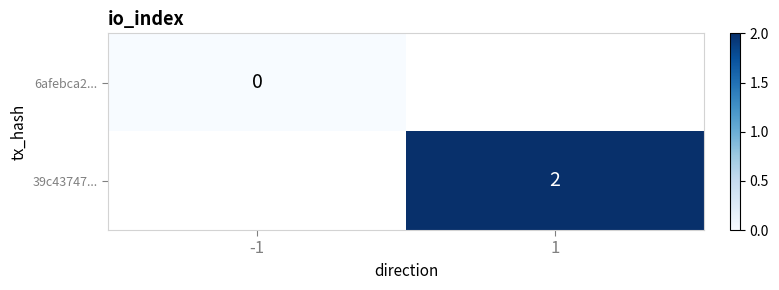

What is the greatest value displayed?

2.0